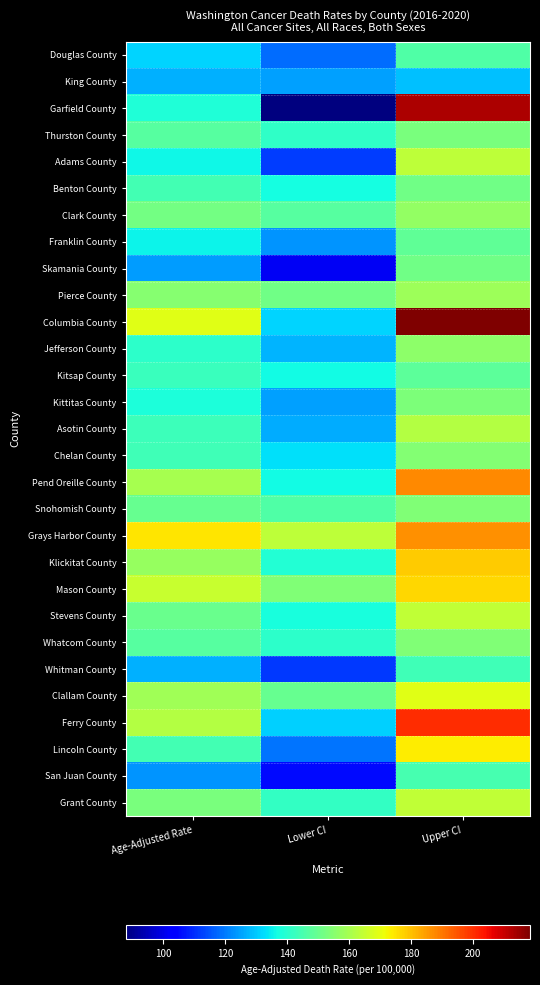

What is the greatest value displayed?

218.4